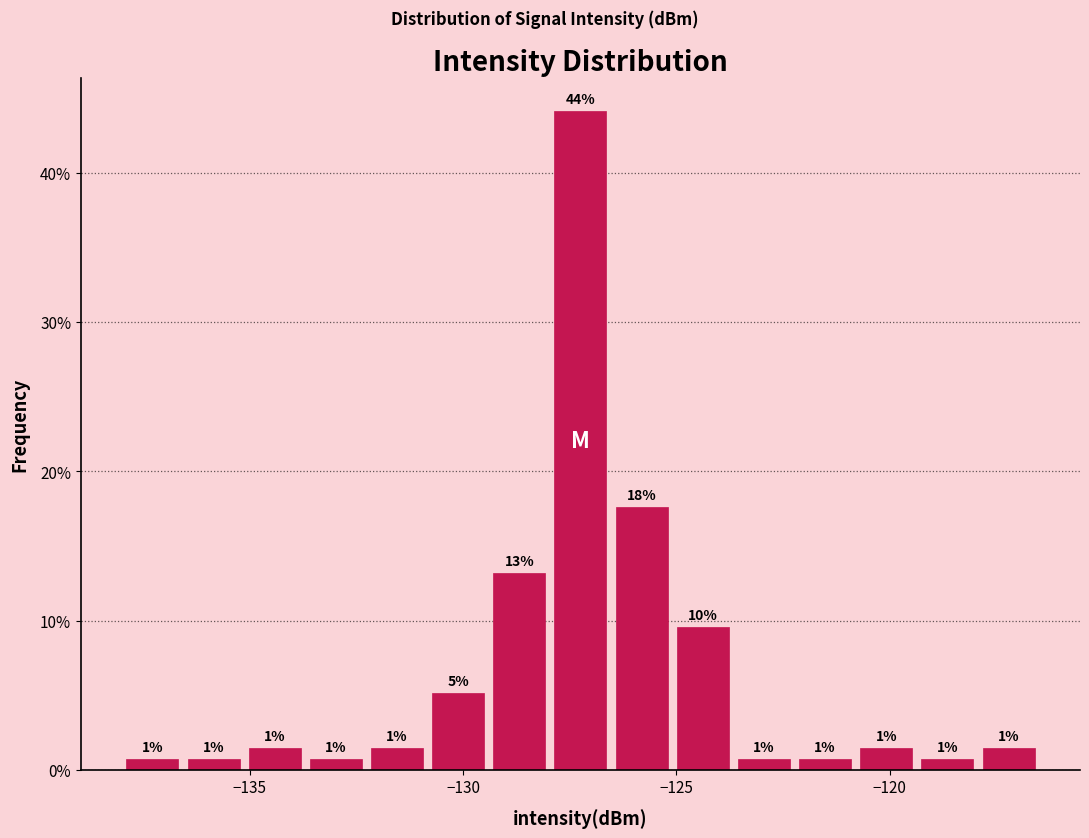

Around what value on the x-axis is the tallest bar? Give the approximate position of its centre, as read against the axis.

-127.0